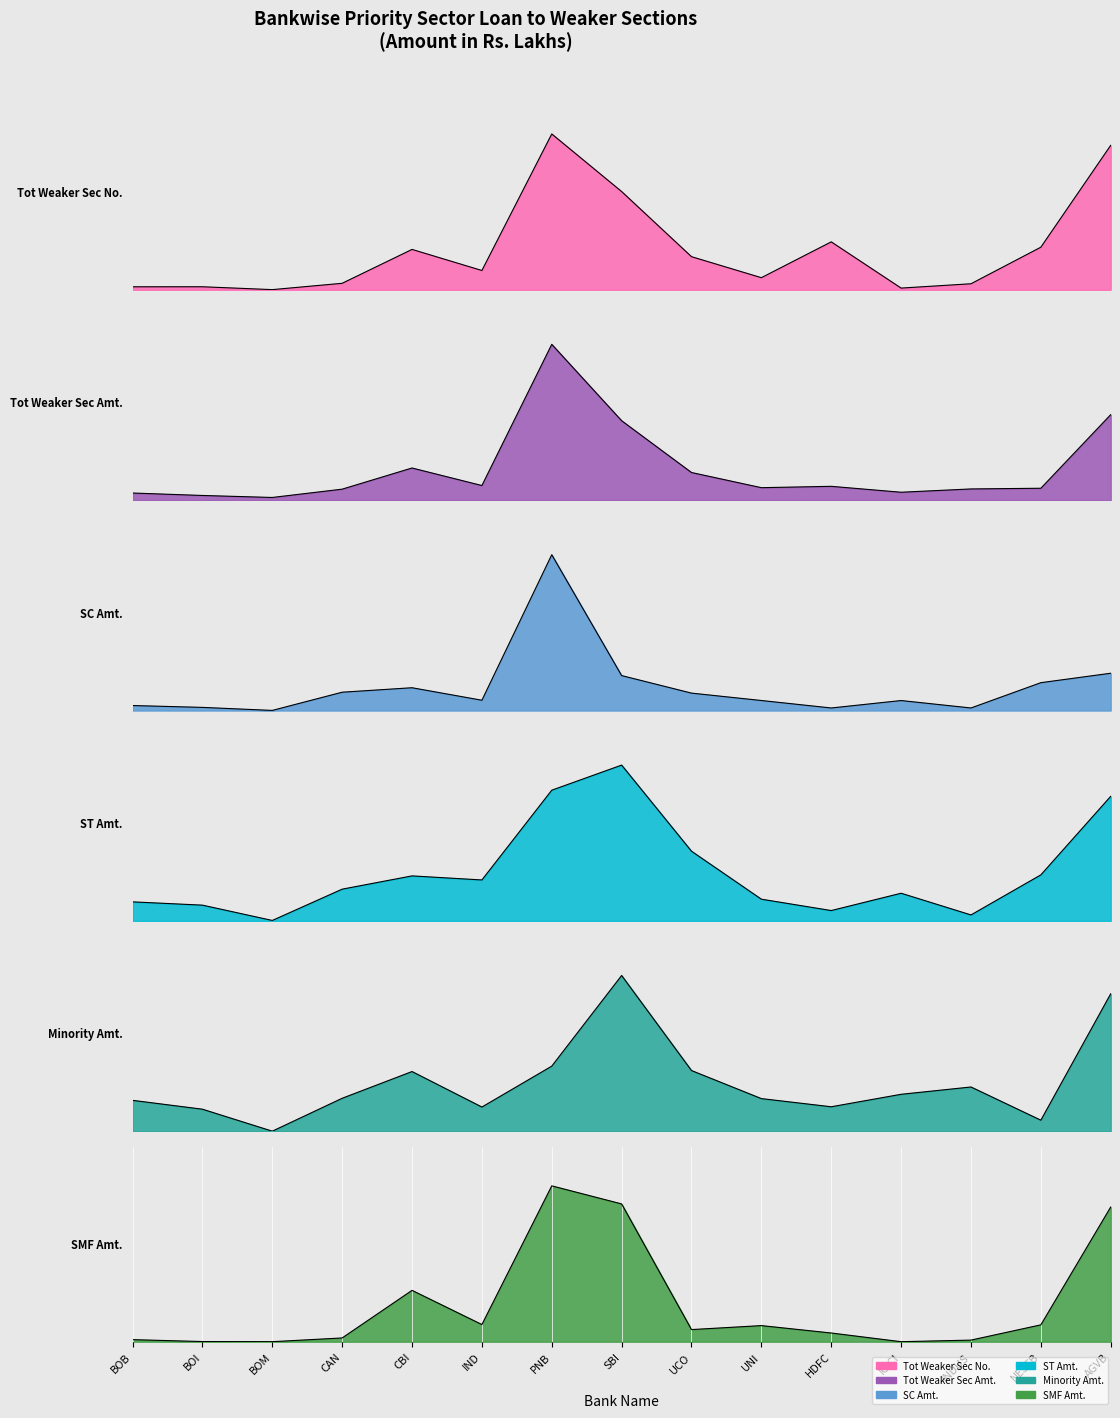

What is the label of the 14th point from the right?

BOI